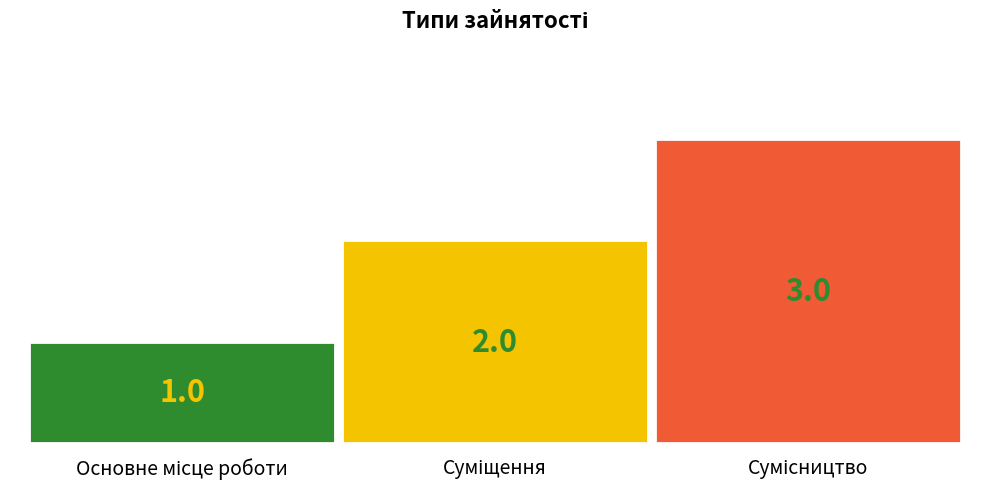

What is the sum of all values?

6